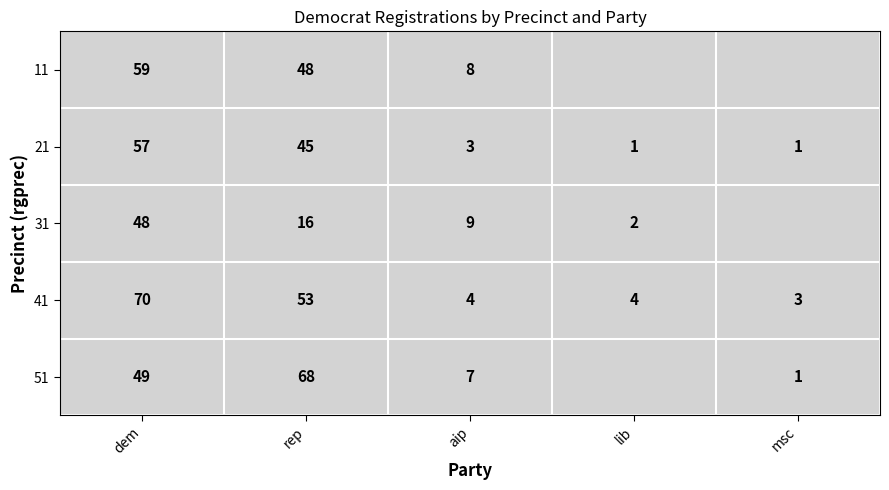

At dem, list the series in order from largest to smallest.

41, 11, 21, 51, 31